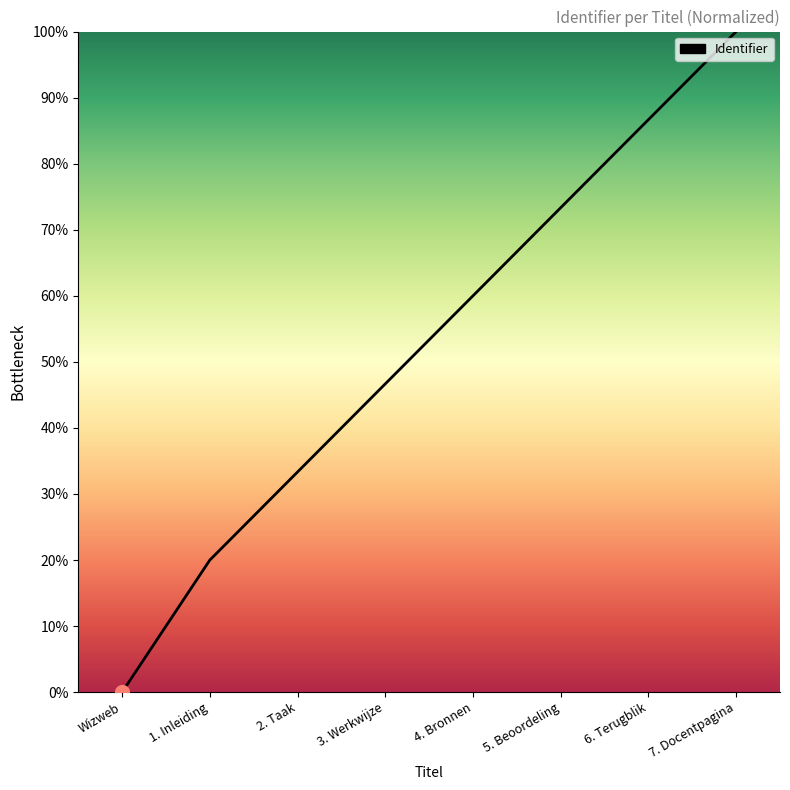

What is the greatest value displayed?

100.0